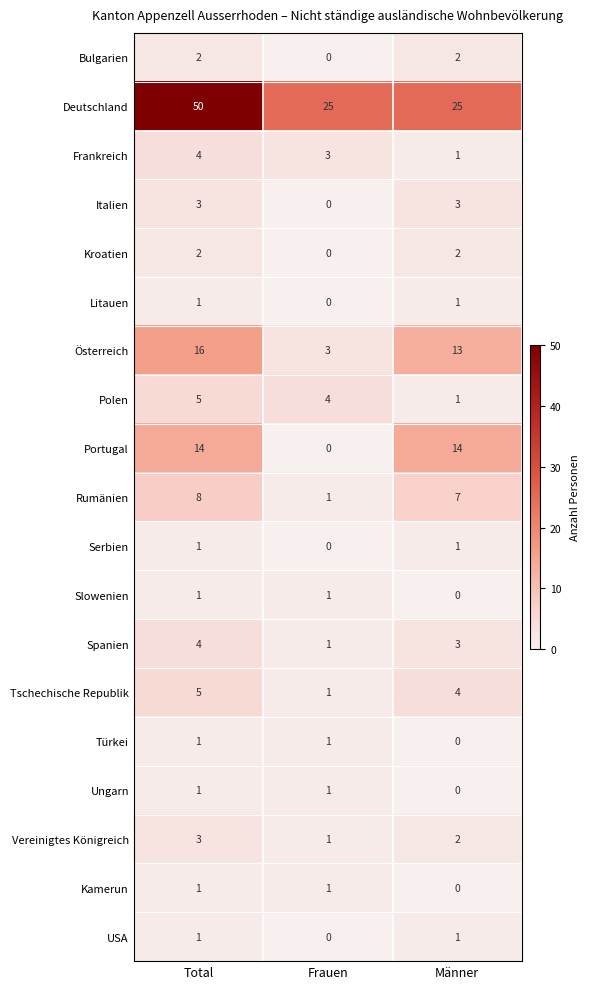

The Tschechische Republik series shows 1 at Frauen. True or false?

True